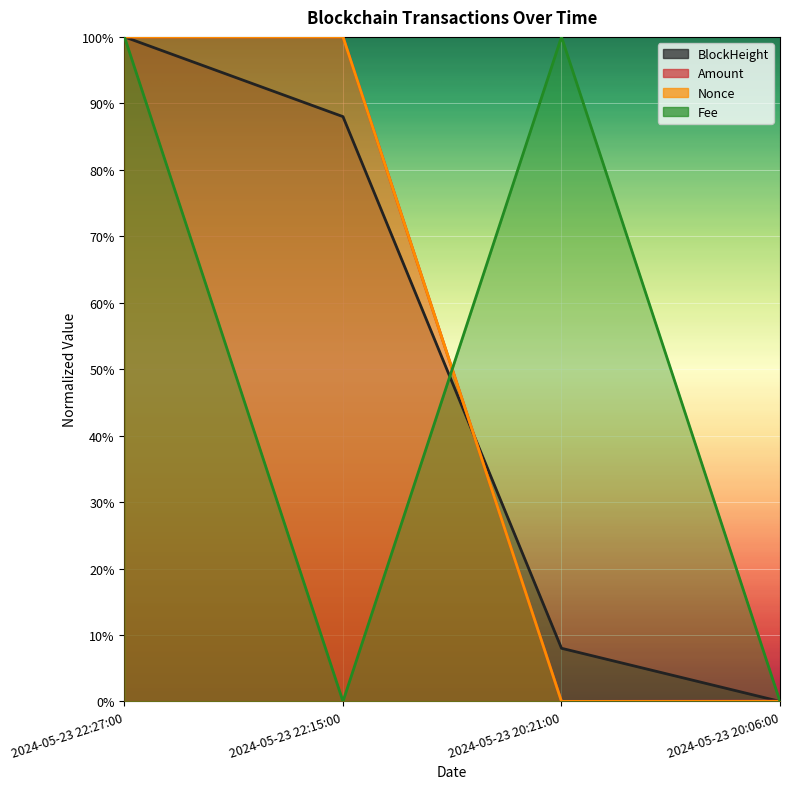

After their last crossing, which series has the higher values: Fee or BlockHeight?

Fee